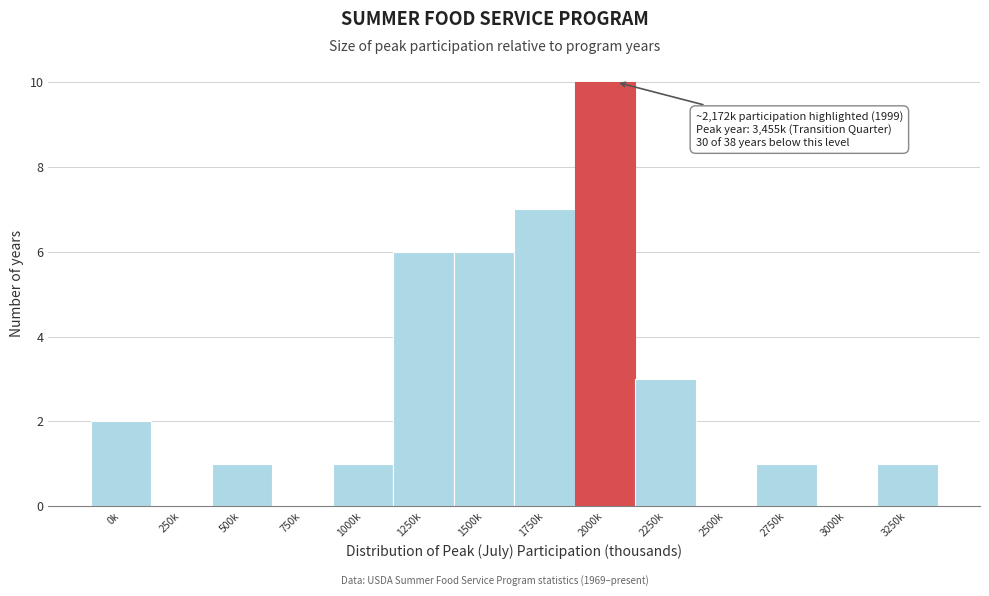

Reading left to right, list all the values displayed in this chart.

0k=2	250k=0	500k=1	750k=0	1000k=1	1250k=6	1500k=6	1750k=7	2000k=10	2250k=3	2500k=0	2750k=1	3000k=0	3250k=1